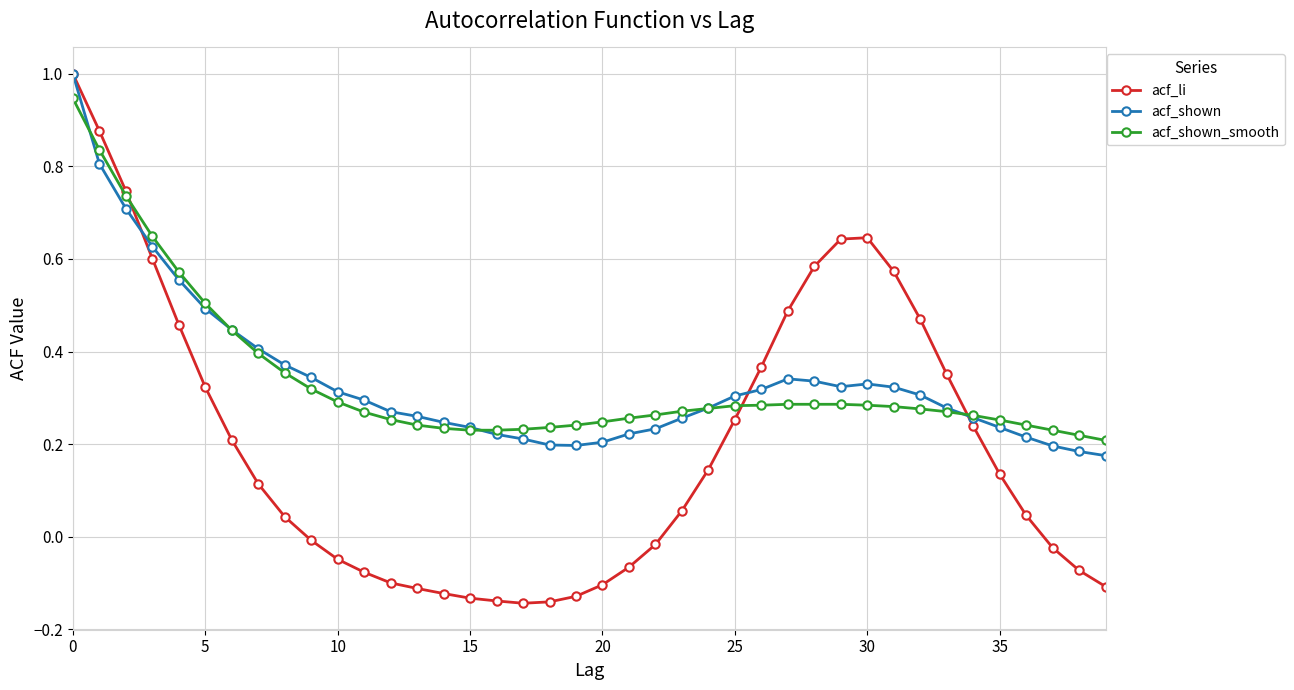

What is the greatest value displayed?

1.0